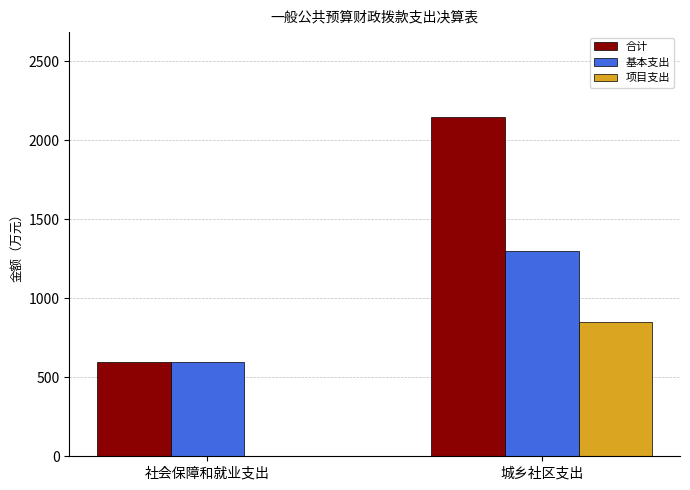

What is the sum of the 基本支出 values at 社会保障和就业支出 and 城乡社区支出?

1893.5